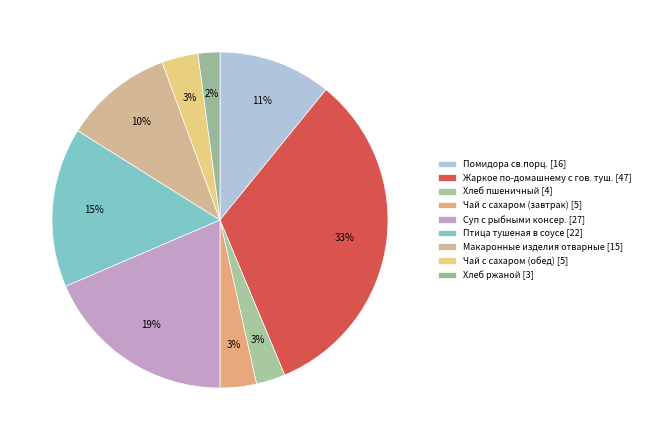

How many slices are in this pie chart?

9